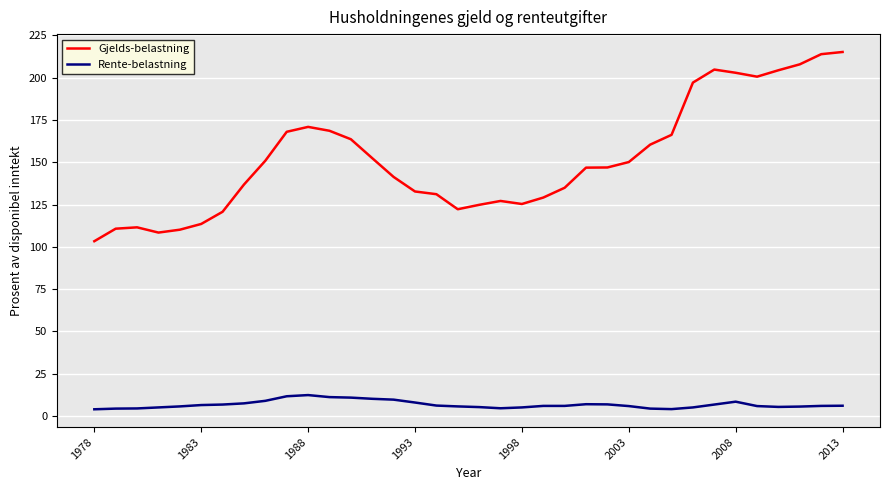

Which series has the largest total across all categories?

Gjelds-belastning